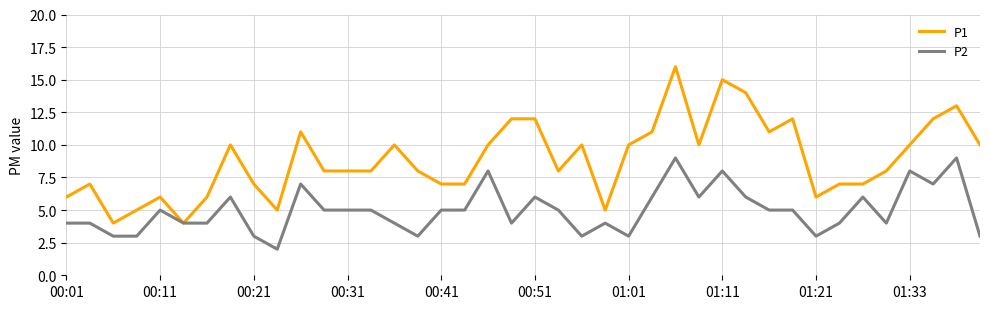

What is the minimum value for P1?

4